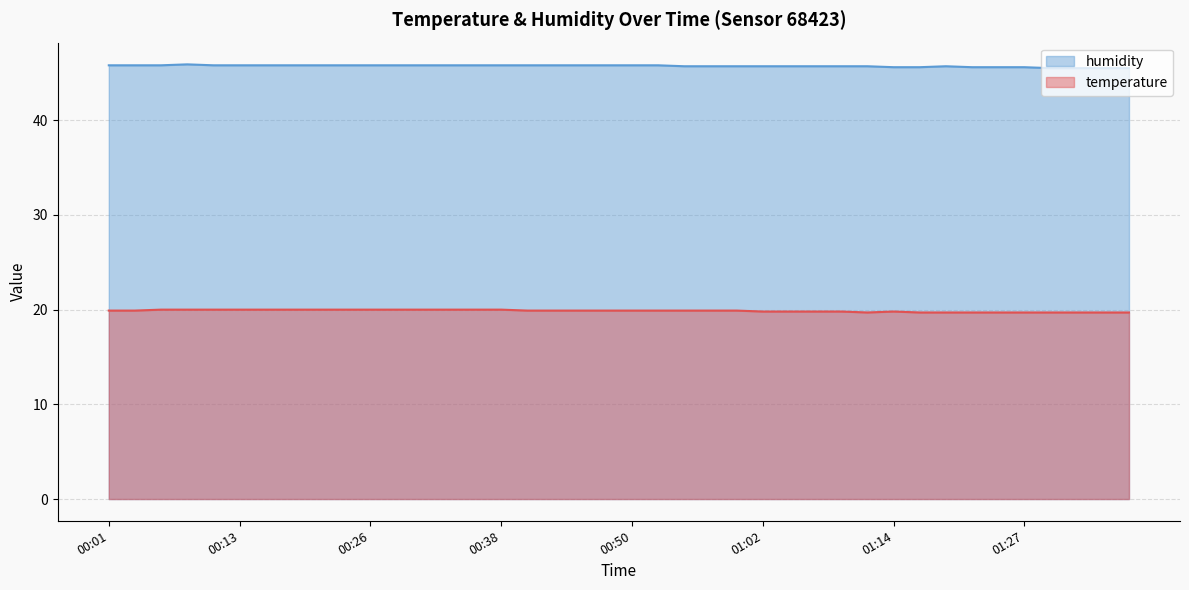

Which series changed the most between 00:11 and 00:13?

temperature